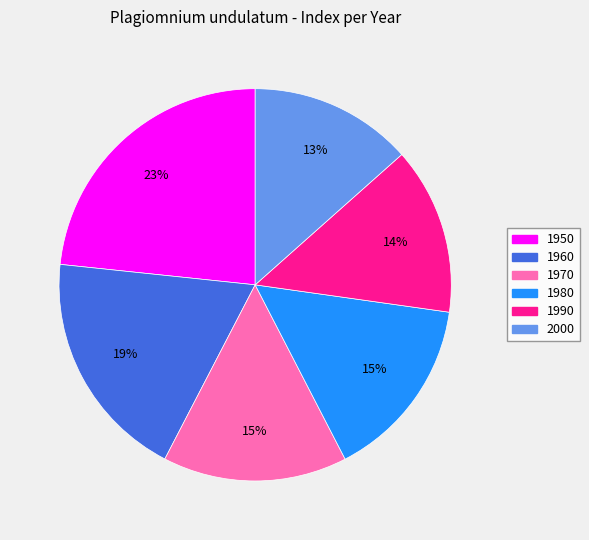

Approximately how many times larger is the value at 2000 compared to 1960?

0.7